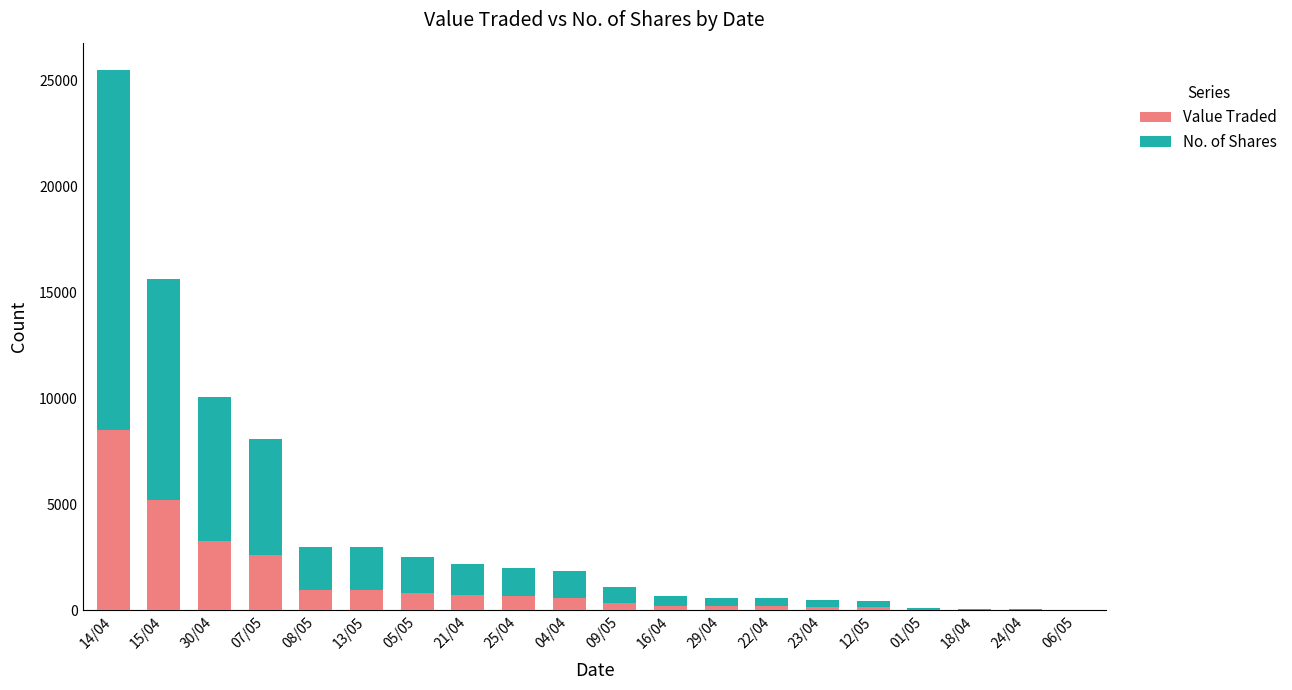

How many distinct data groups are displayed?

2